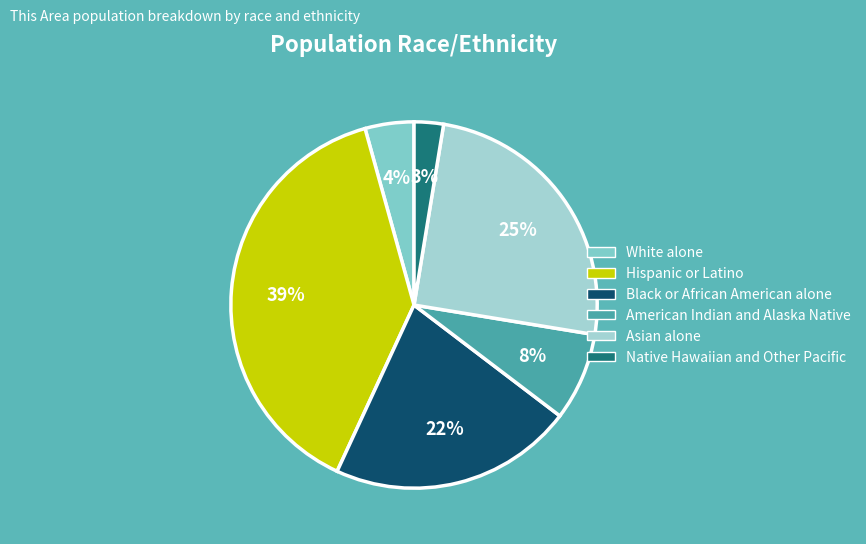

Does White alone represent more than half of the total?

No